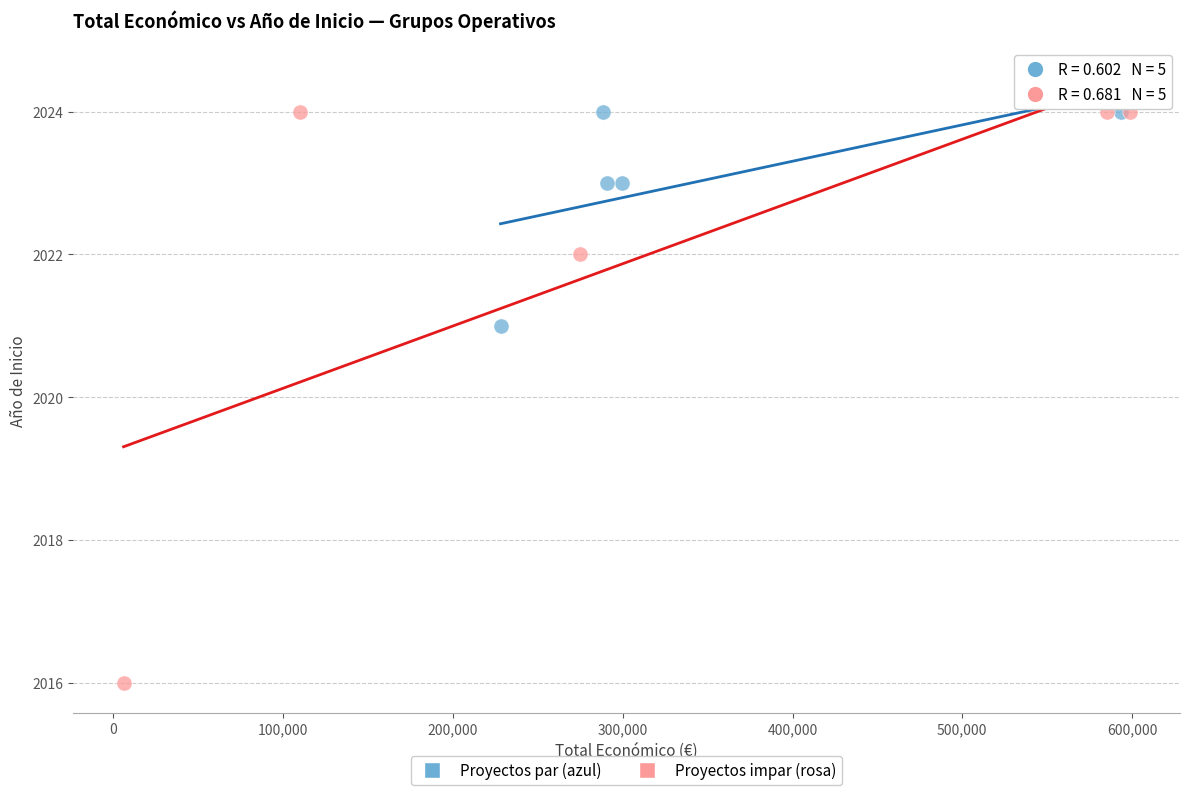

Which series has the widest spread of Y values?

Proyectos impar (rosa)